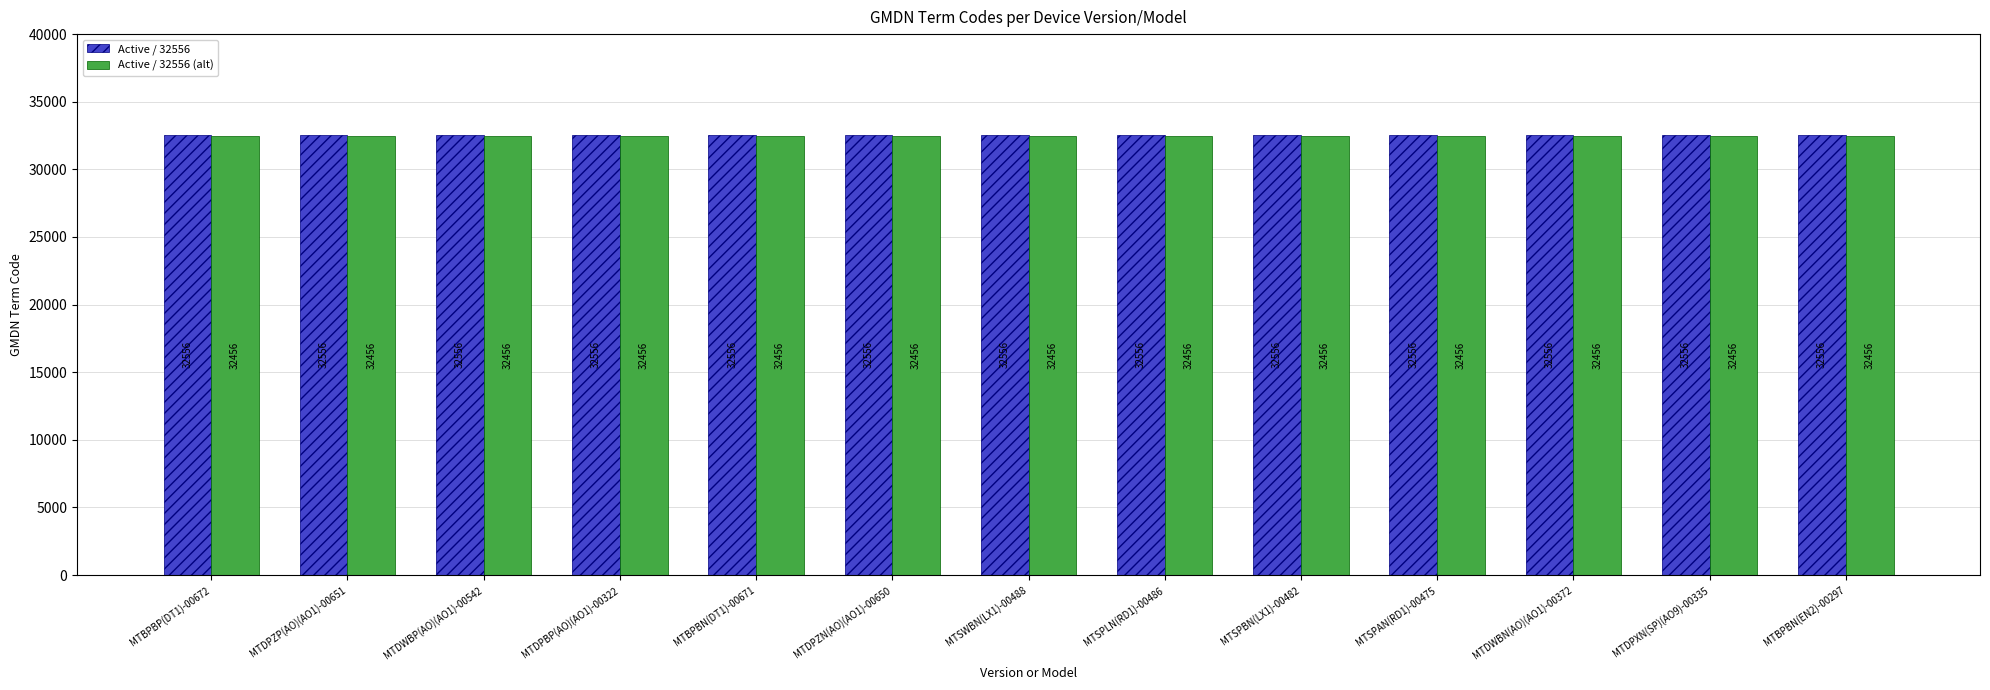

At how many categories does at least one series exceed 32502?

13